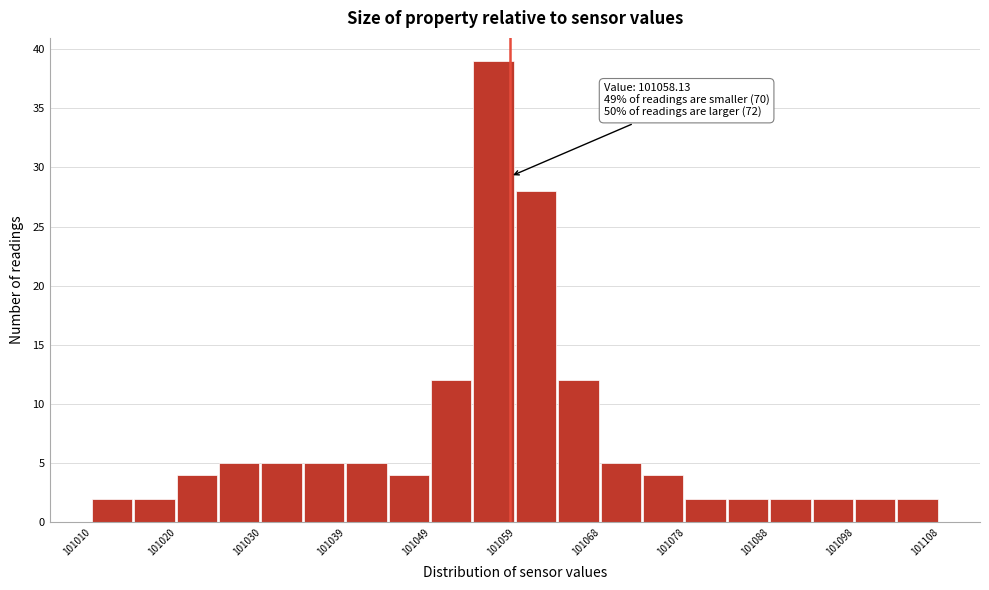

Which range on the x-axis has the tallest bar?

101054 to 101059